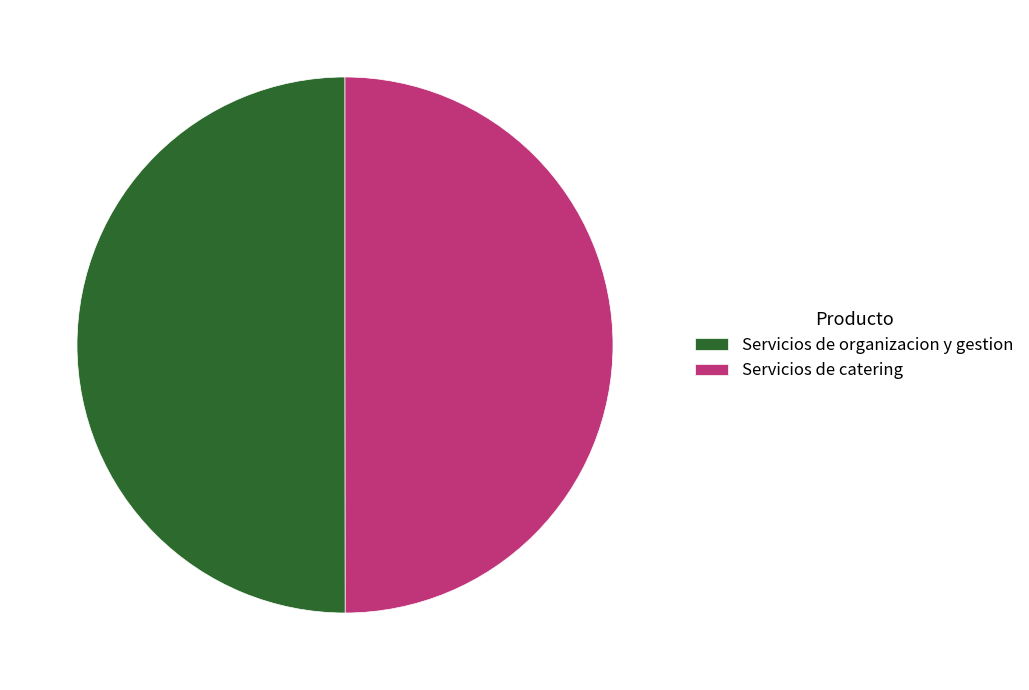

Is the sum of Servicios de organizacion y gestion and Servicios de catering greater than half?

Yes